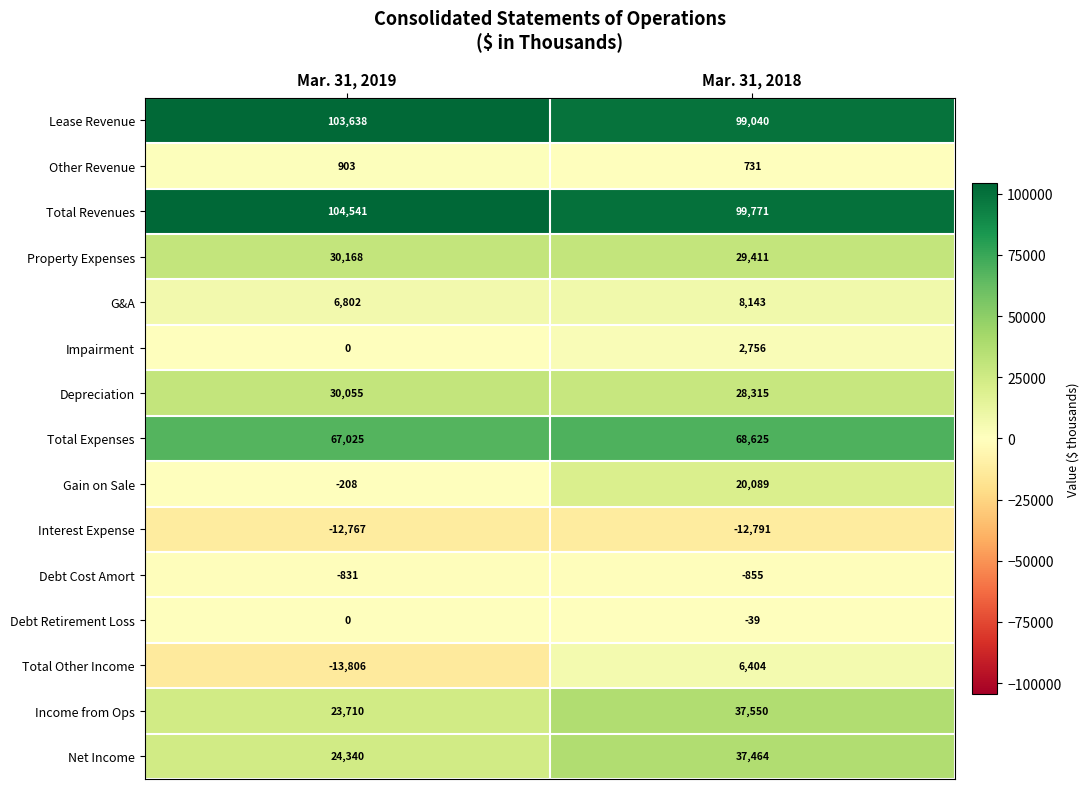

What is the highest value of the Debt Cost Amort series?

-831